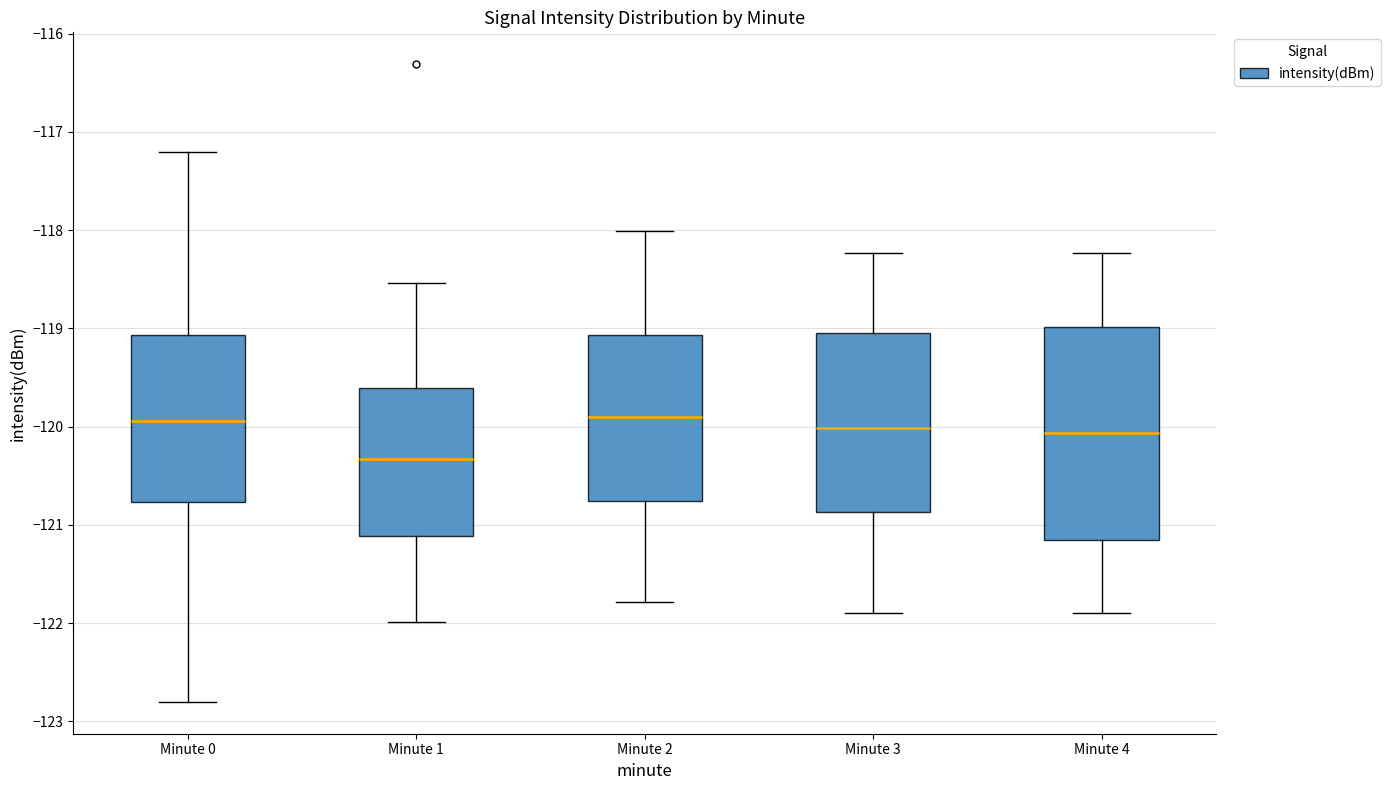

Reading left to right, read every box against the y-axis: the position of its median line, the range the box covers, and the ends of its whiskers. The values are not printed on the chart, so give them approximately, as read against the axis.

Minute 0: median -119.9, box -120.8 to -119.1, whiskers -122.8 to -117.2
Minute 1: median -120.3, box -121.1 to -119.6, whiskers -122.0 to -118.5
Minute 2: median -119.9, box -120.8 to -119.1, whiskers -121.8 to -118.0
Minute 3: median -120.0, box -120.9 to -119.0, whiskers -121.9 to -118.2
Minute 4: median -120.1, box -121.2 to -119.0, whiskers -121.9 to -118.2